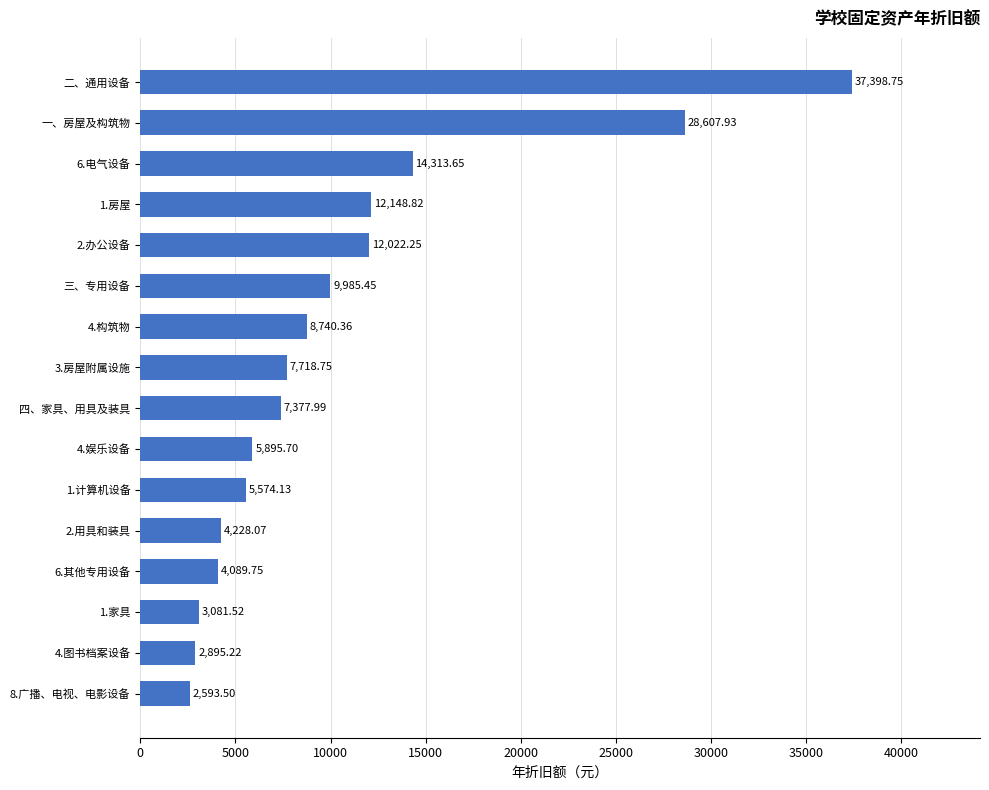

At which category does the chart reach its peak across all series?

二、通用设备